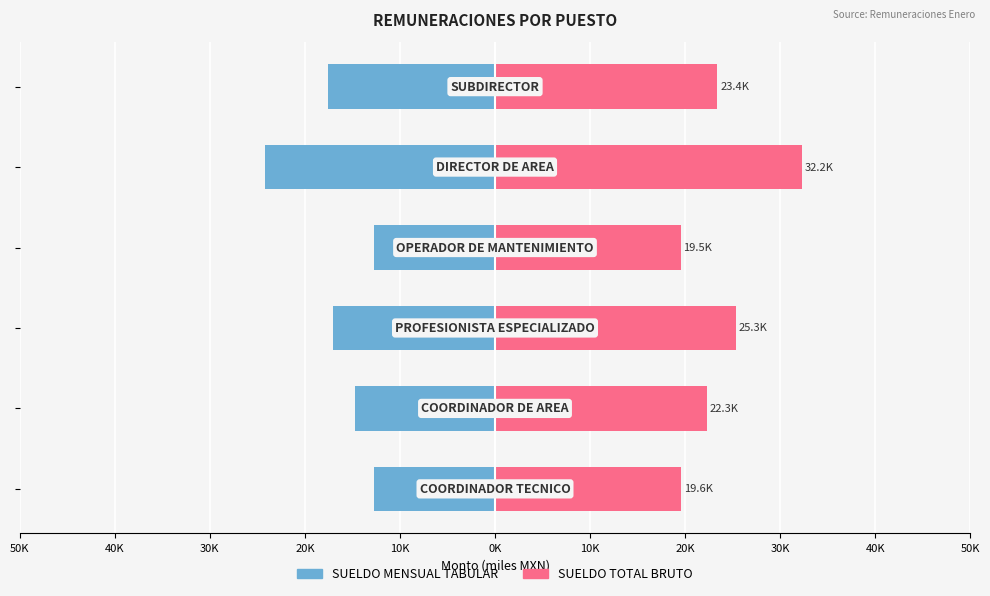

Rank the series by their maximum value, from lowest to highest.

SUELDO MENSUAL TABULAR, SUELDO TOTAL BRUTO